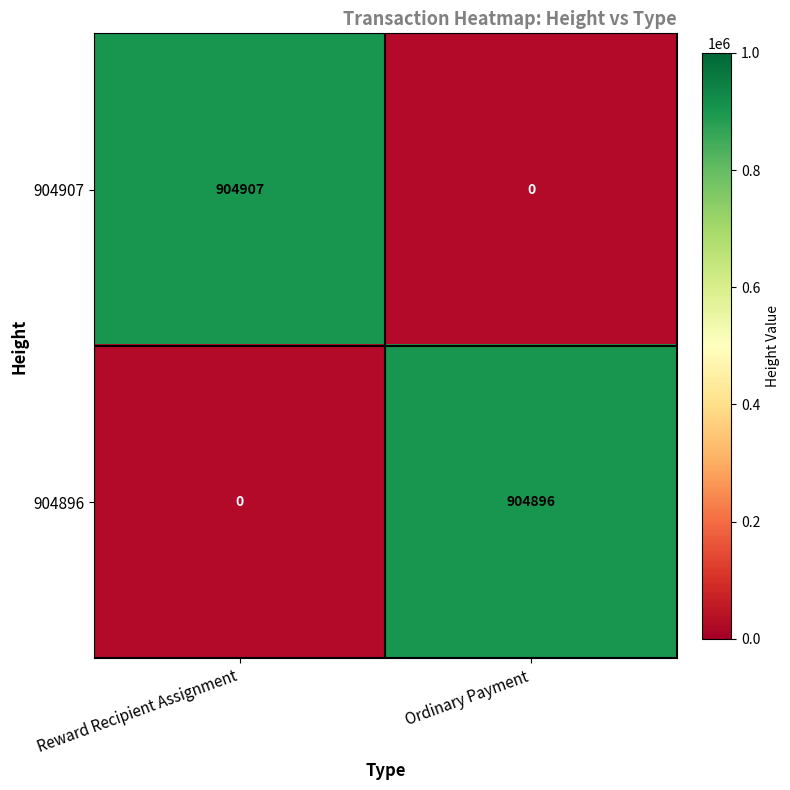

Which series has the widest spread of values?

904907